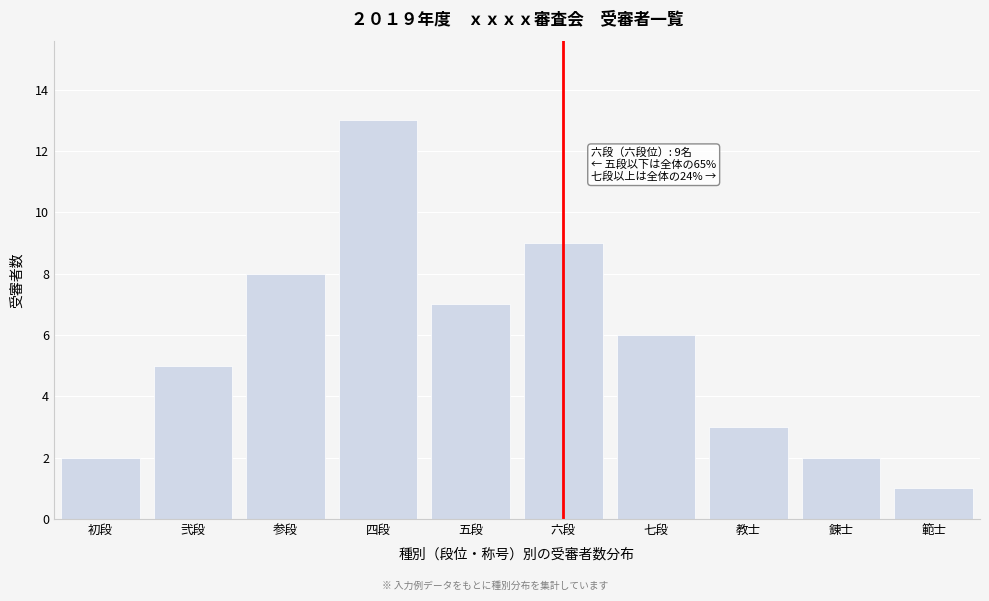

Reading left to right, extract all data points from this chart.

初段=2	弐段=5	参段=8	四段=13	五段=7	六段=9	七段=6	教士=3	錬士=2	範士=1